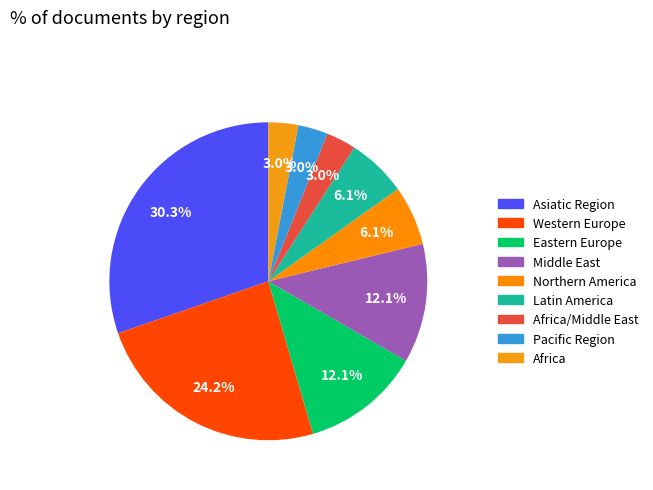

Is it true that Western Europe is 24% of the pie?

True